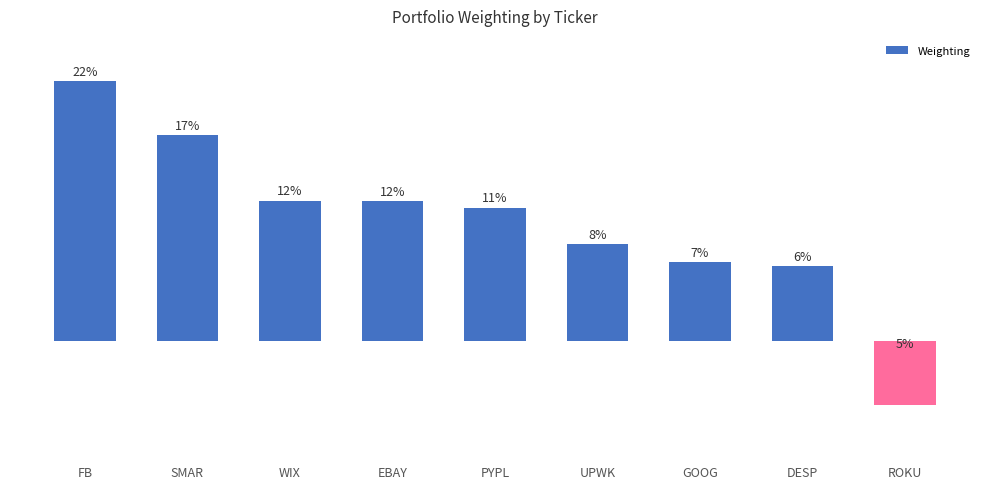

Are the bars horizontal?

No